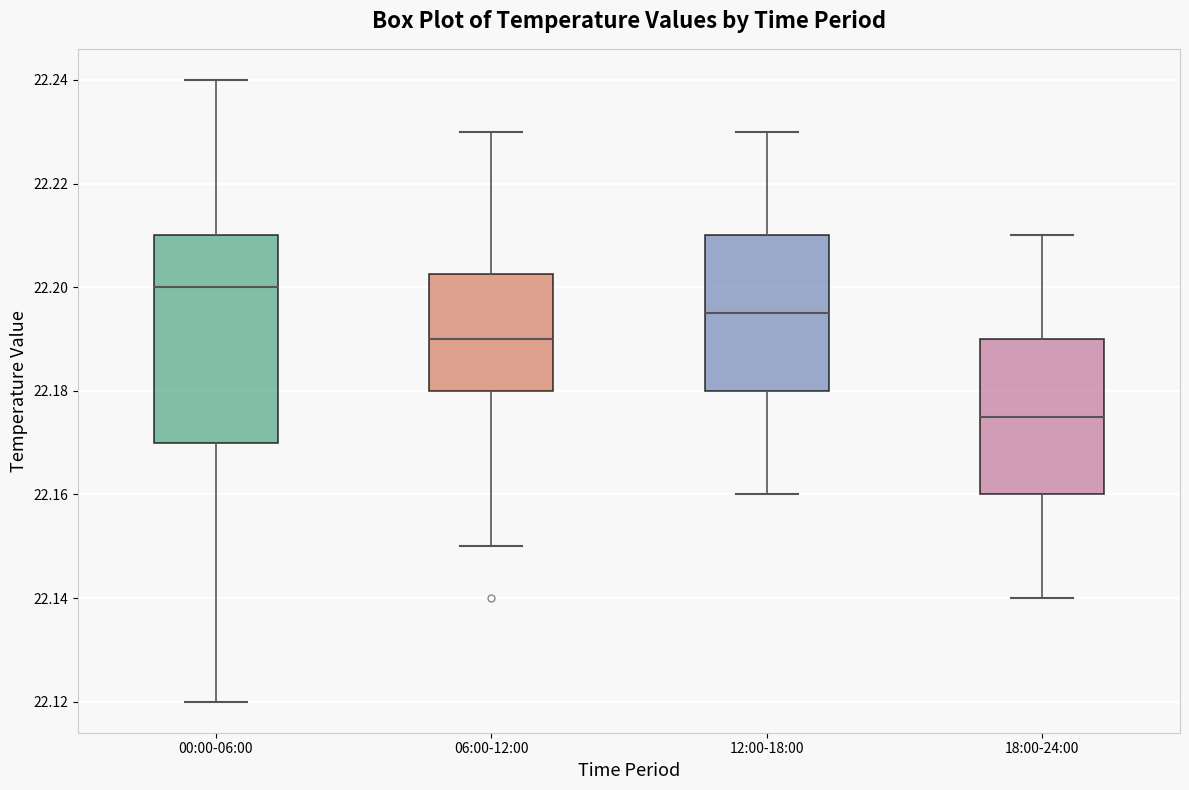

Which box is the tallest, from its lower edge to its upper edge?

00:00-06:00